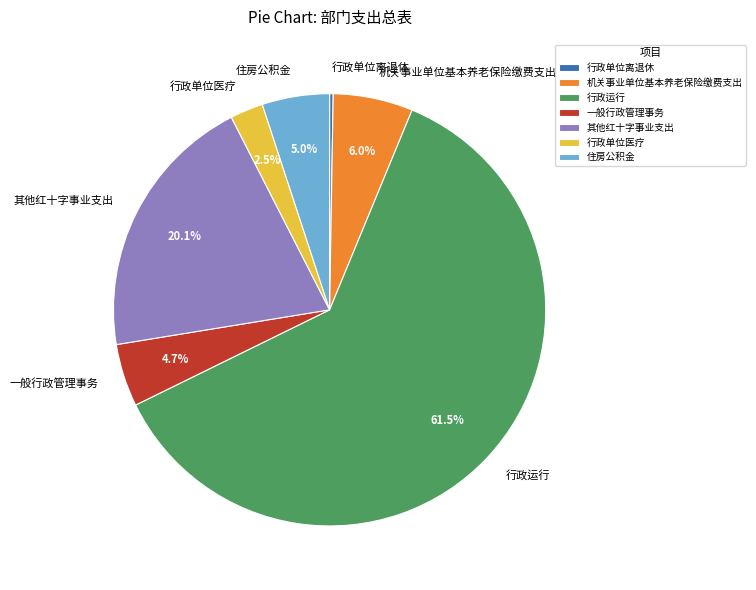

To the nearest percent, what is the difference between the largest and smallest slice percentages?

61%